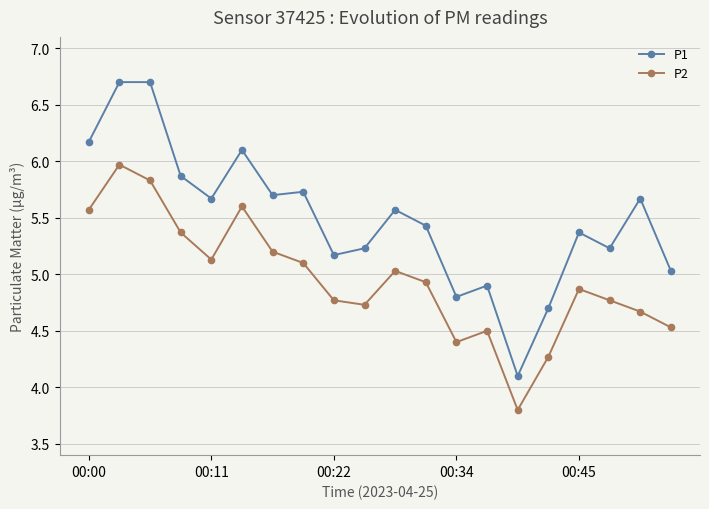

What is the maximum value for P2?

6.0